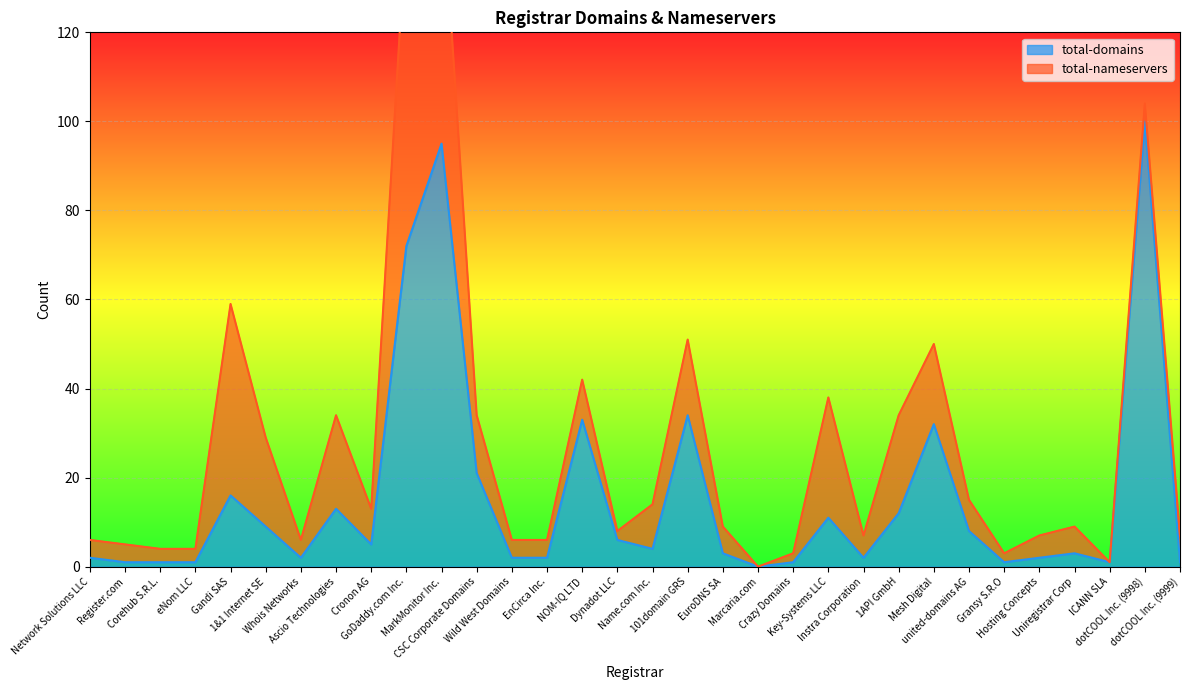

What is the maximum value for total-domains?

100